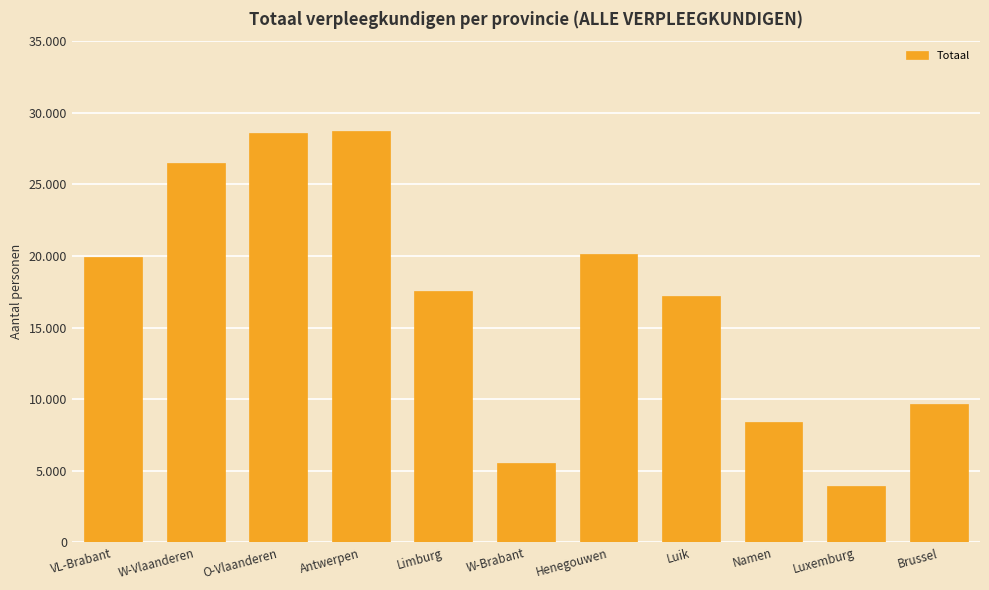

Does the chart contain any negative values?

No